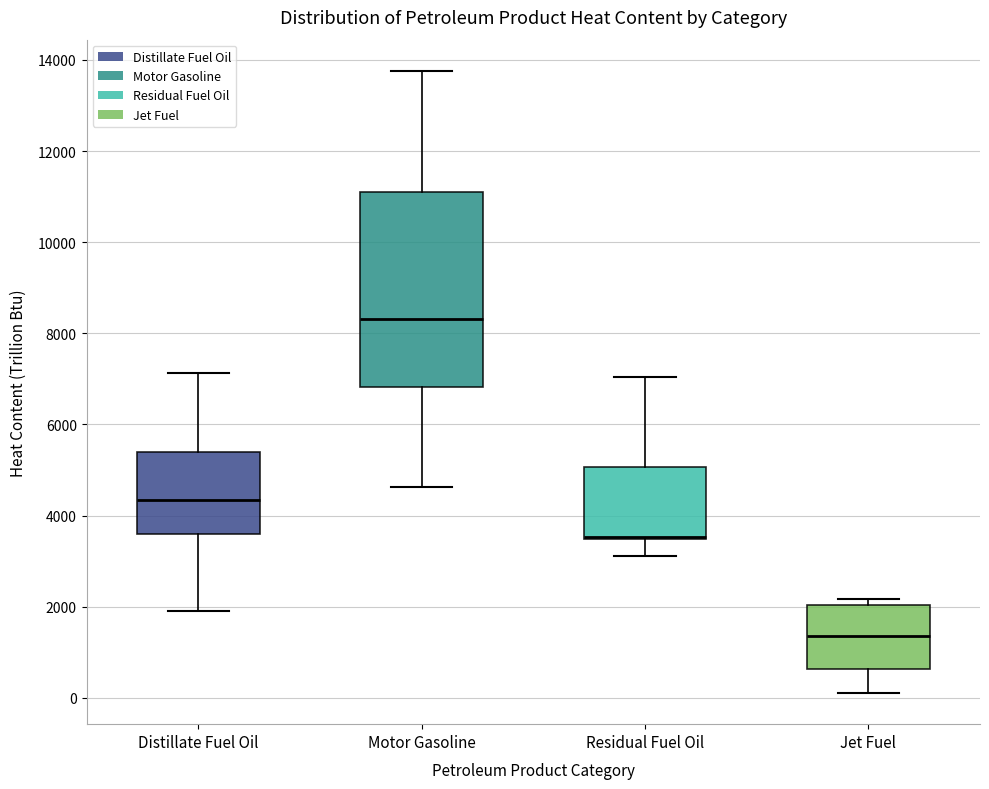

Reading left to right, read every box against the y-axis: the position of its median line, the range the box covers, and the ends of its whiskers. The values are not printed on the chart, so give them approximately, as read against the axis.

Distillate Fuel Oil: median 4400, box 3600 to 5400, whiskers 2000 to 7200
Motor Gasoline: median 8400, box 6800 to 11000, whiskers 4600 to 13800
Residual Fuel Oil: median 3600, box 3400 to 5000, whiskers 3200 to 7000
Jet Fuel: median 1400, box 600 to 2000, whiskers 200 to 2200